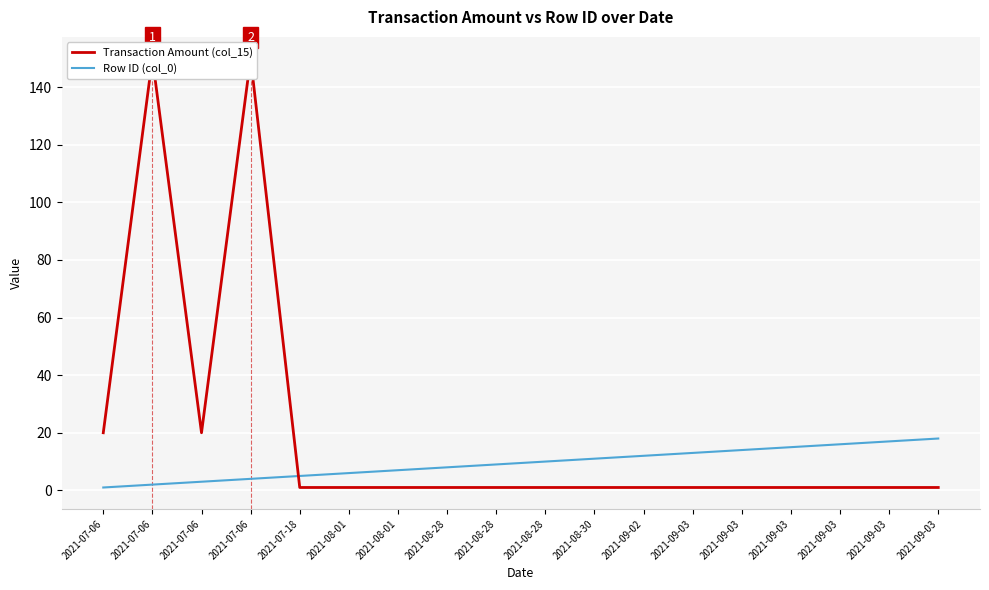

The Transaction Amount (col_15) series shows 150 at 2021-07-06. True or false?

True